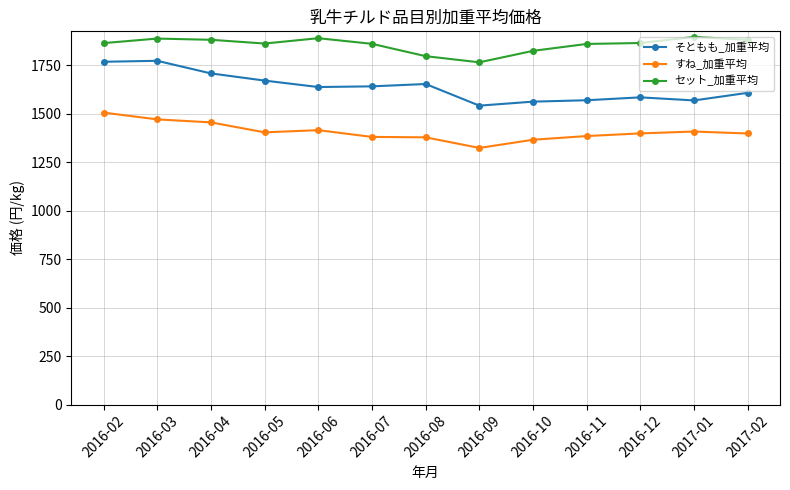

What is the label of the 3rd point from the right?

2016-12